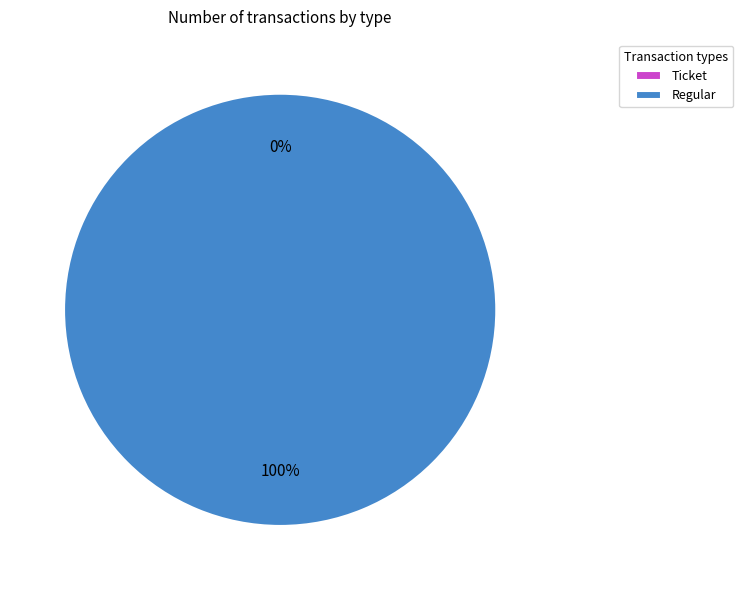

To the nearest percent, what portion does Regular represent?

100%